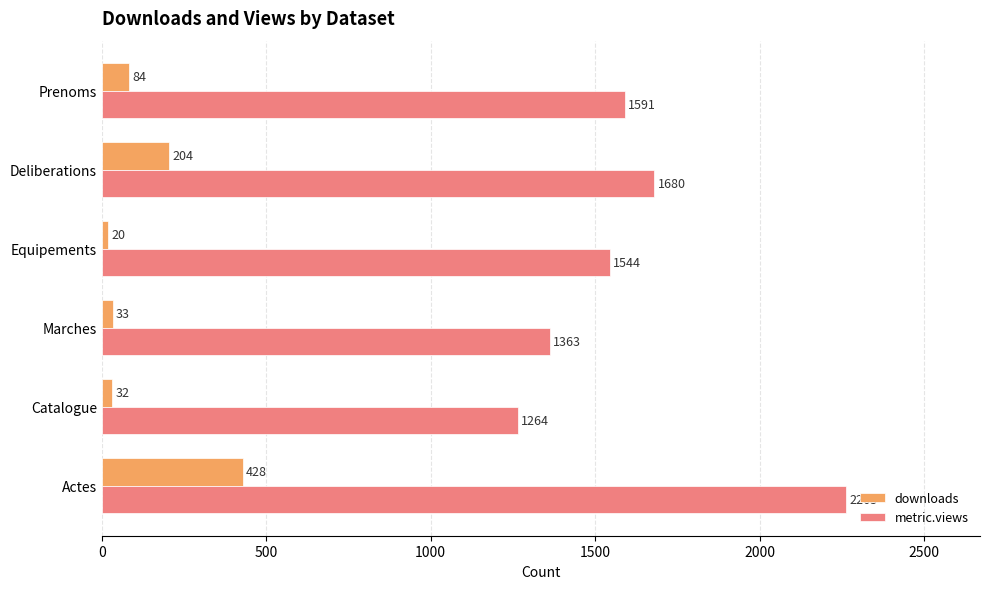

Where is metric.views nearest to the value 1763?

Deliberations